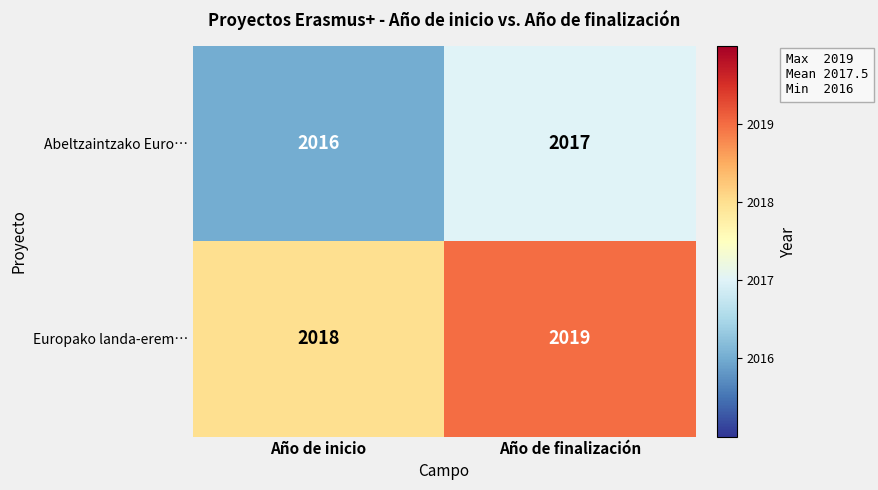

Reading left to right, what are all the values shown in this chart?

Abeltzaintzako Euro…: 2016	2017
Europako landa-erem…: 2018	2019